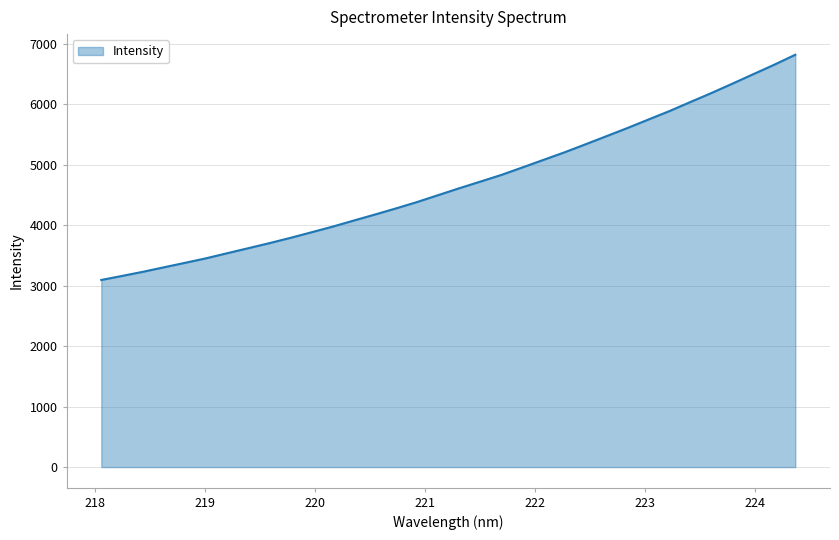

What is the difference between the maximum and minimum values?

3723.1